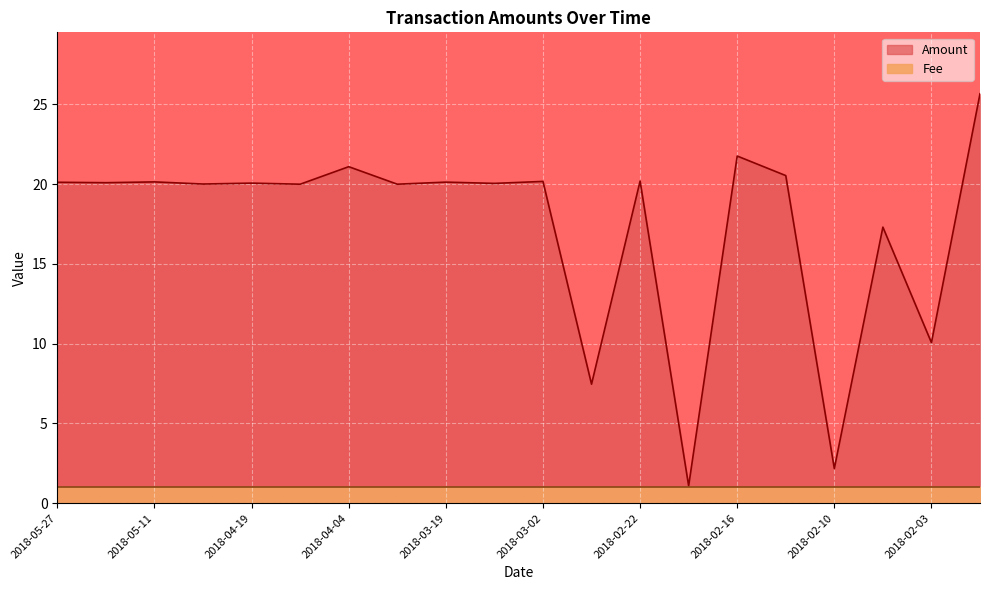

The value at 2018-05-27 is 20.1. True or false?

True